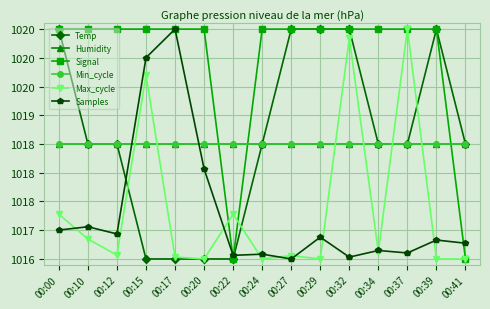

True or false: Humidity and Max_cycle intersect in this chart.

True